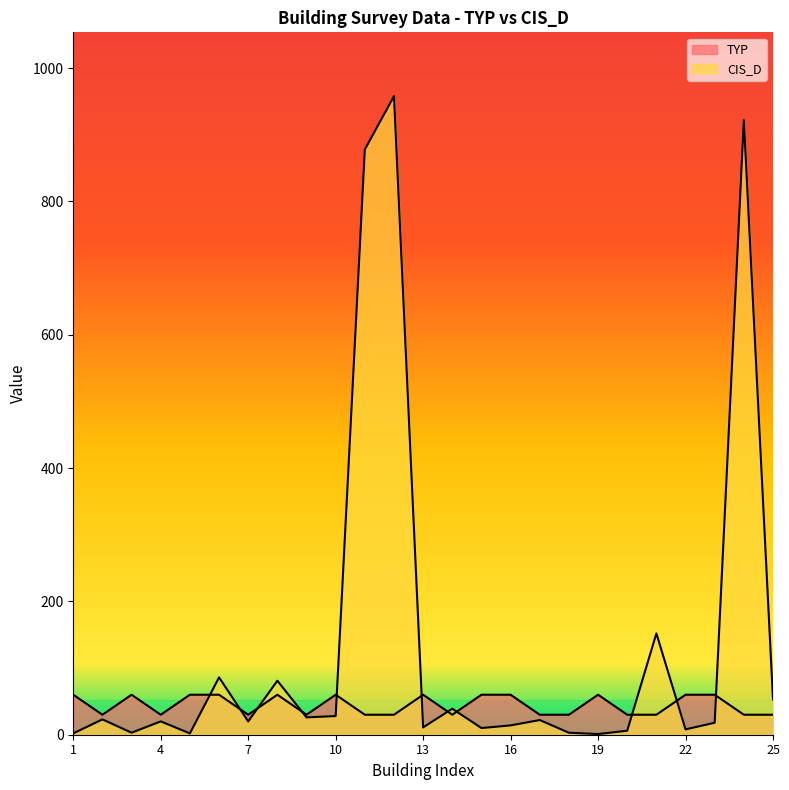

Is it true that CIS_D equals 11 at 14?

False